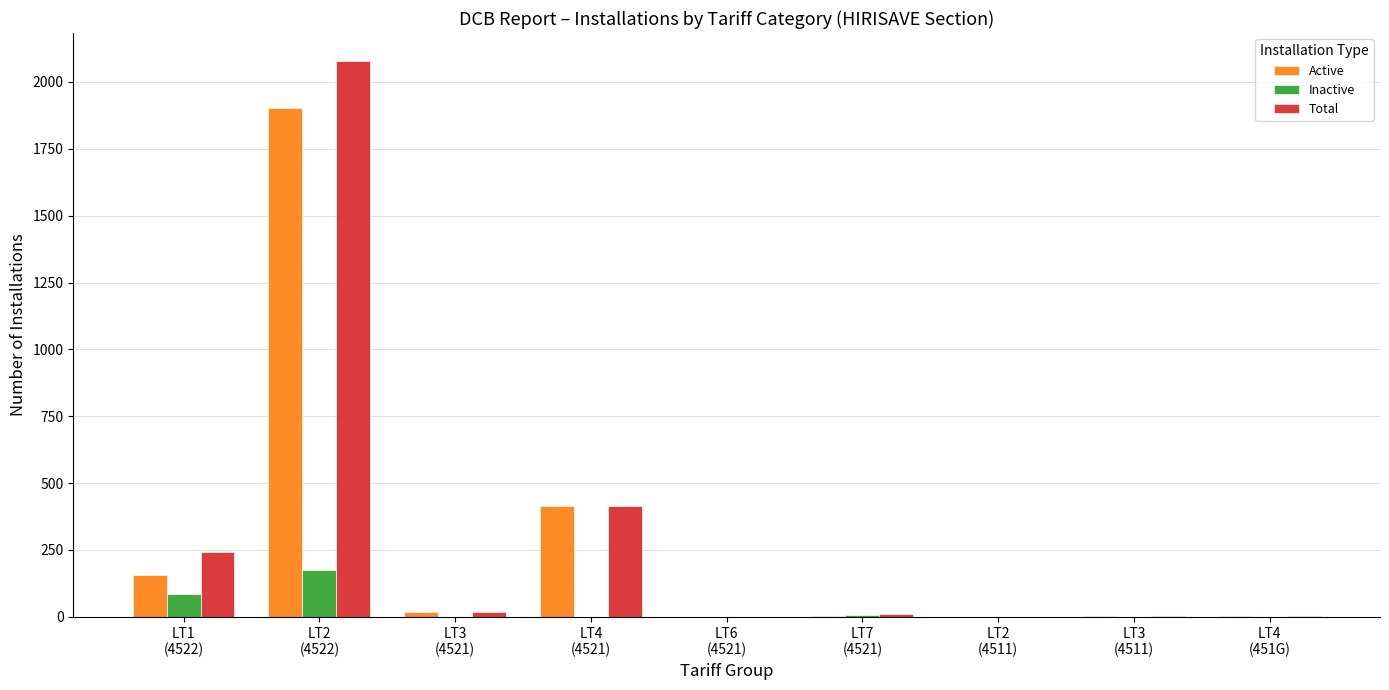

What is the maximum value shown in the chart?

2079